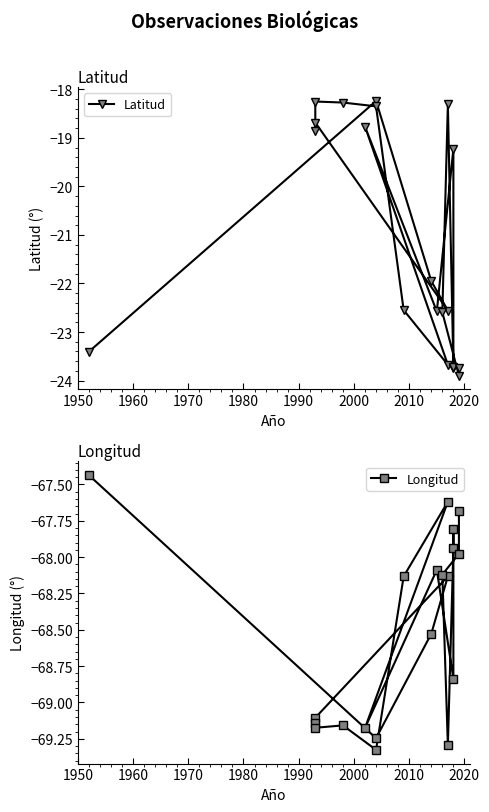

What is the average value of the Latitud series?

-21.1